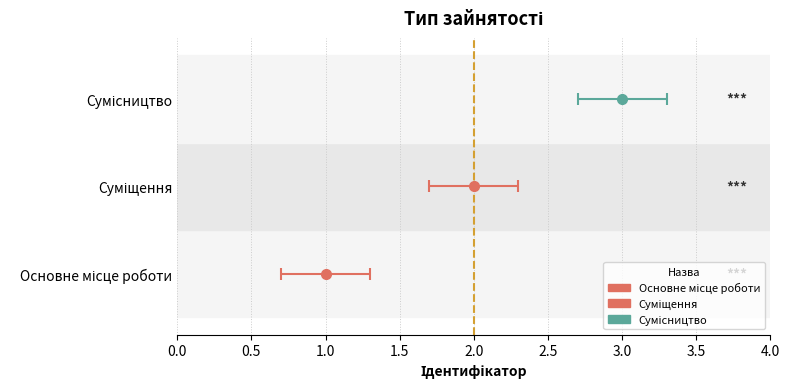

What is the maximum value shown in the chart?

3